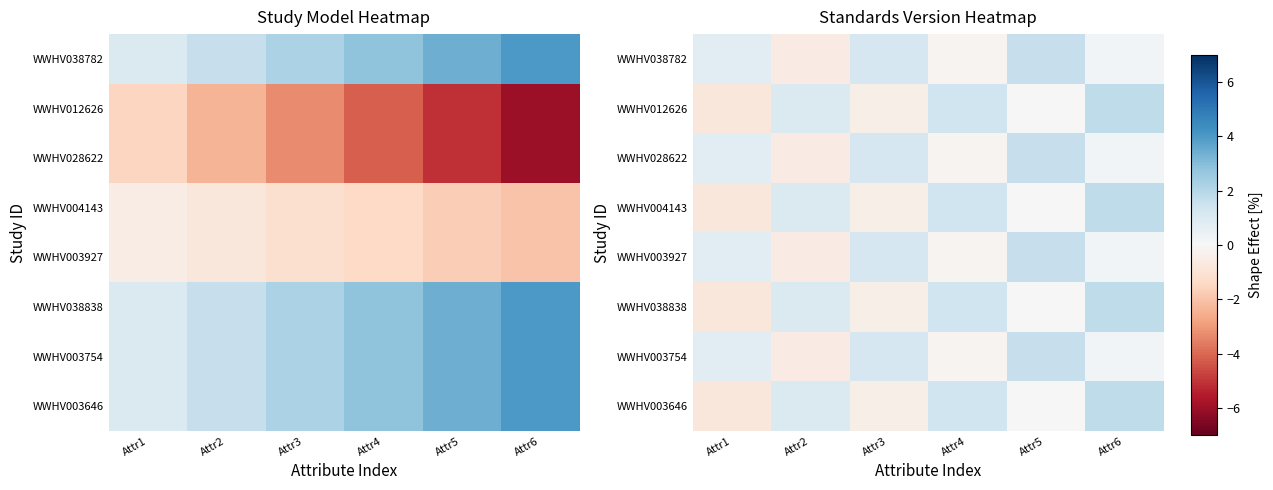

Between Attr5 and Attr3, which is larger?

Attr5